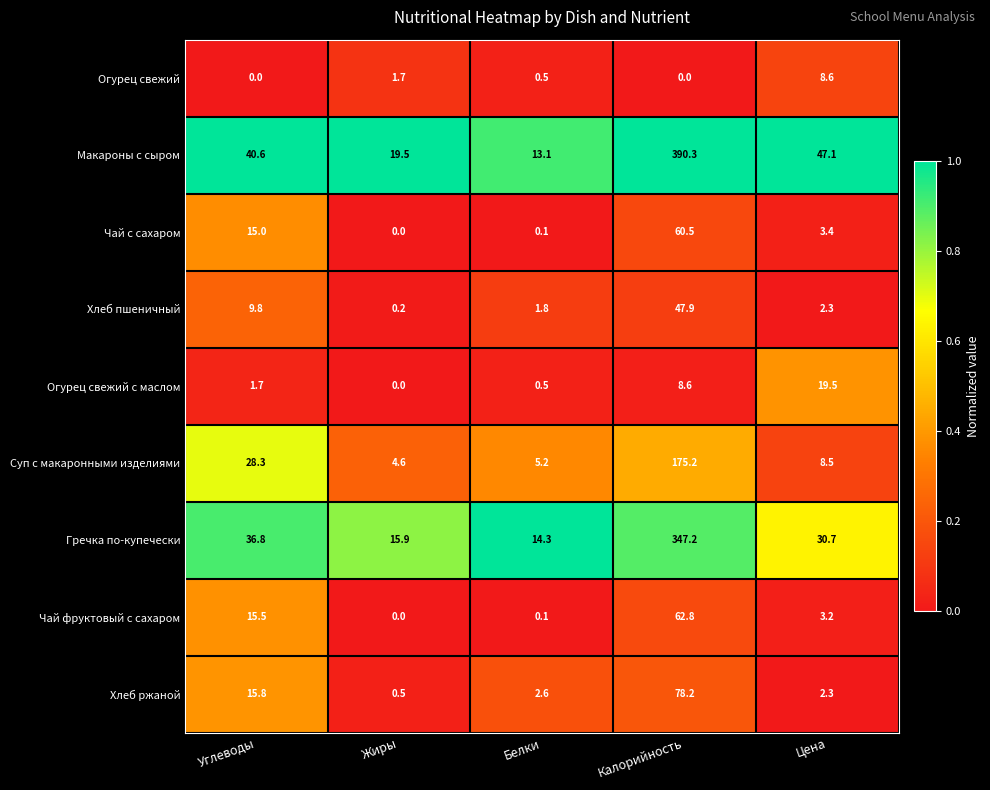

True or false: Гречка по-купечески has a value of 15.9 at Жиры.

True